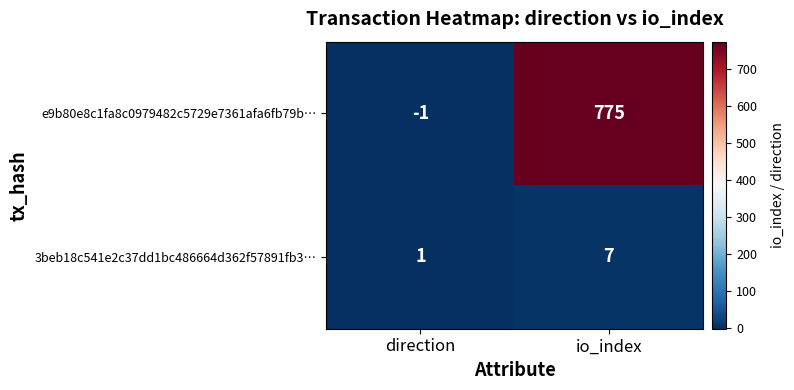

List the series in order of their peak value, lowest first.

3beb18c541e2c37dd1bc486664d362f57891fb3…, e9b80e8c1fa8c0979482c5729e7361afa6fb79b…